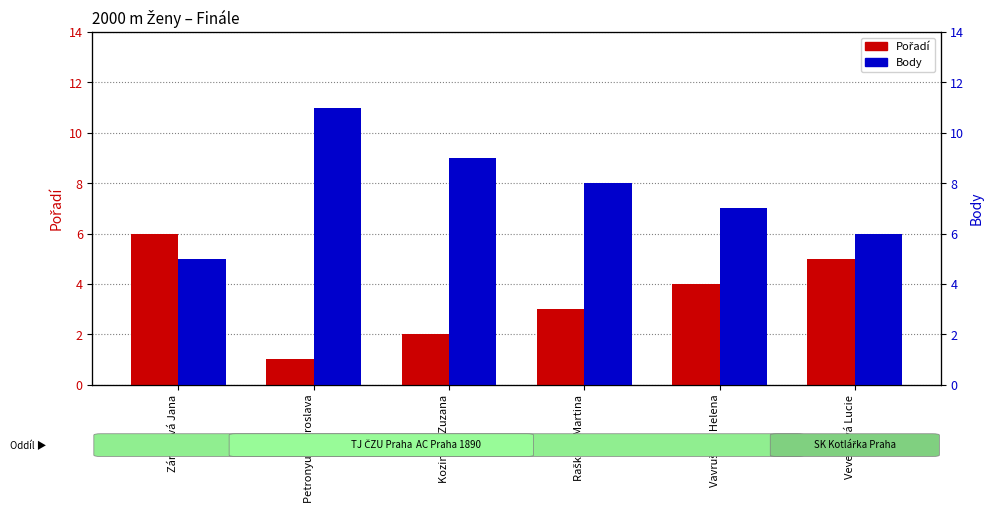

What is the total value across all series at Veverková Lucie?

11